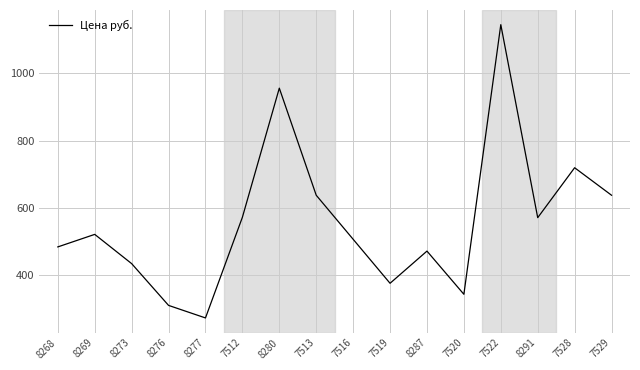

Is it true that the value at 7528 is 328.9?

False